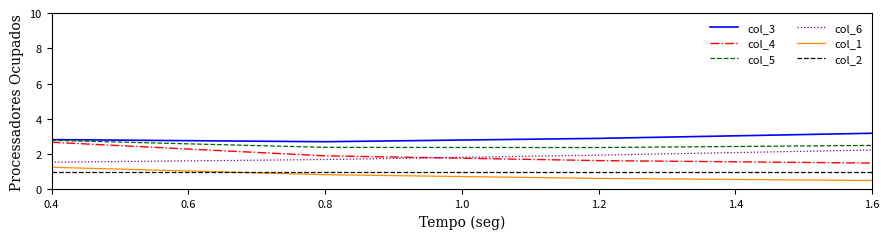

True or false: col_3 and col_2 cross at least once.

False